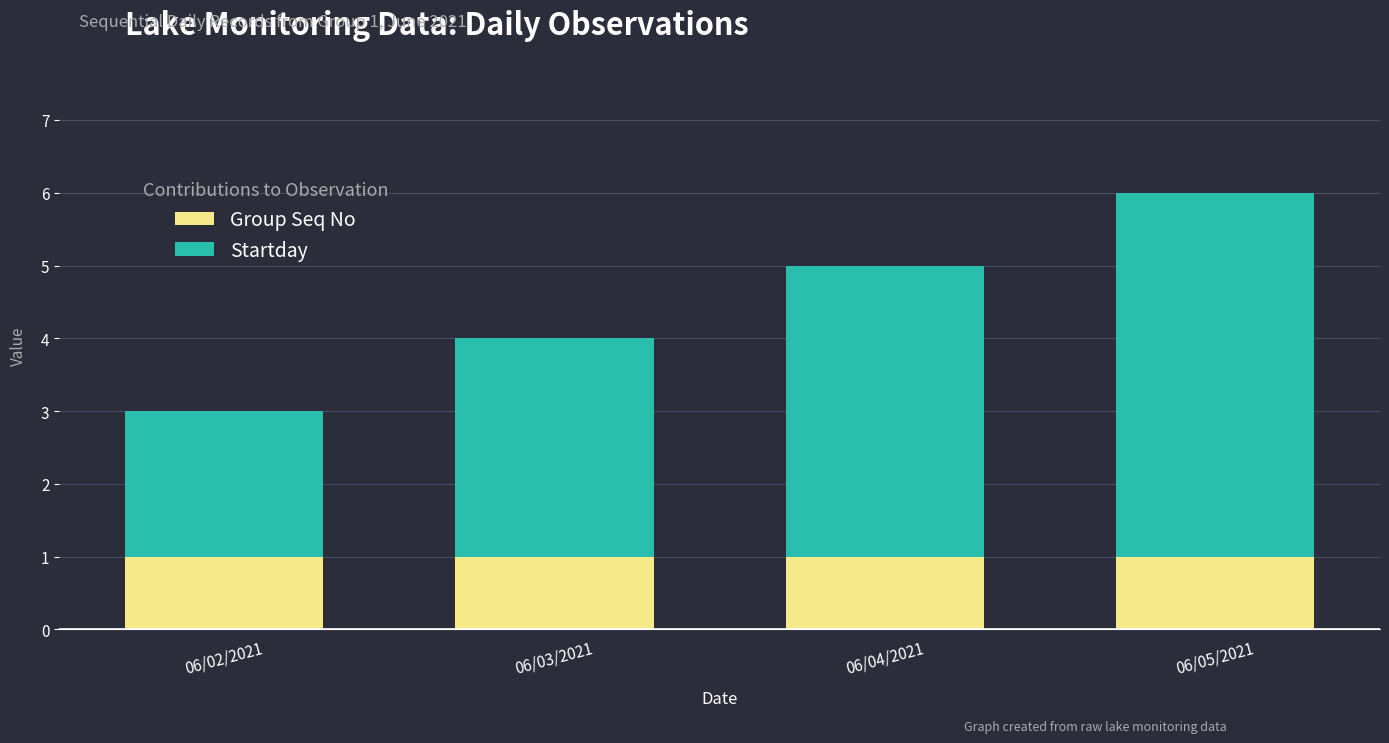

Reading left to right, transcribe the values for Group Seq No.

06/02/2021=1	06/03/2021=1	06/04/2021=1	06/05/2021=1